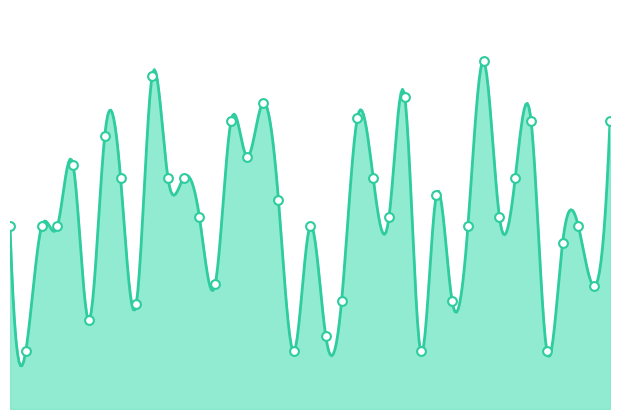

What is the ratio of the value at 171827 to the value at 121343?

0.6